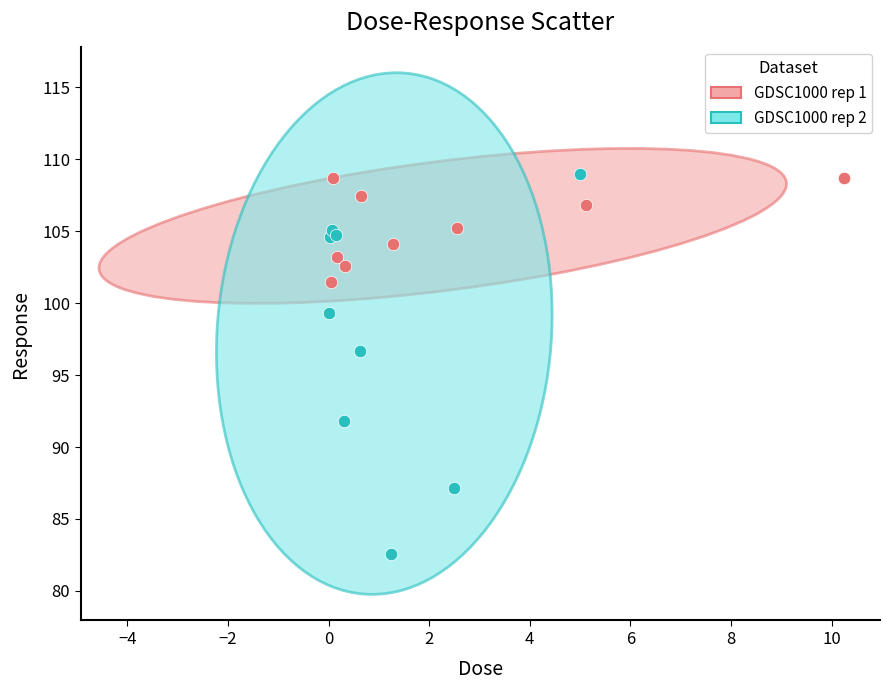

Which series has the widest spread of Y values?

GDSC1000 rep 2